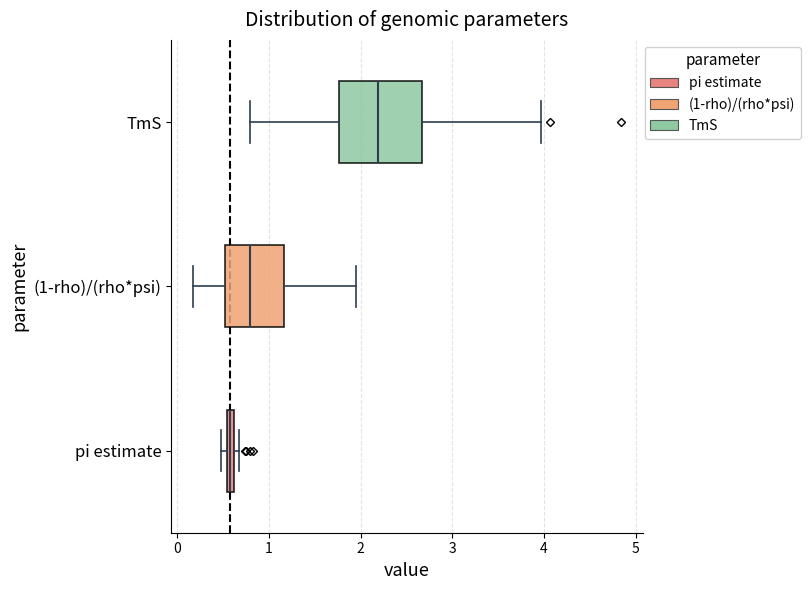

Where is the left edge of the box for pi estimate on the x-axis? The values are not printed on the chart, so give them approximately, as read against the axis.

0.5